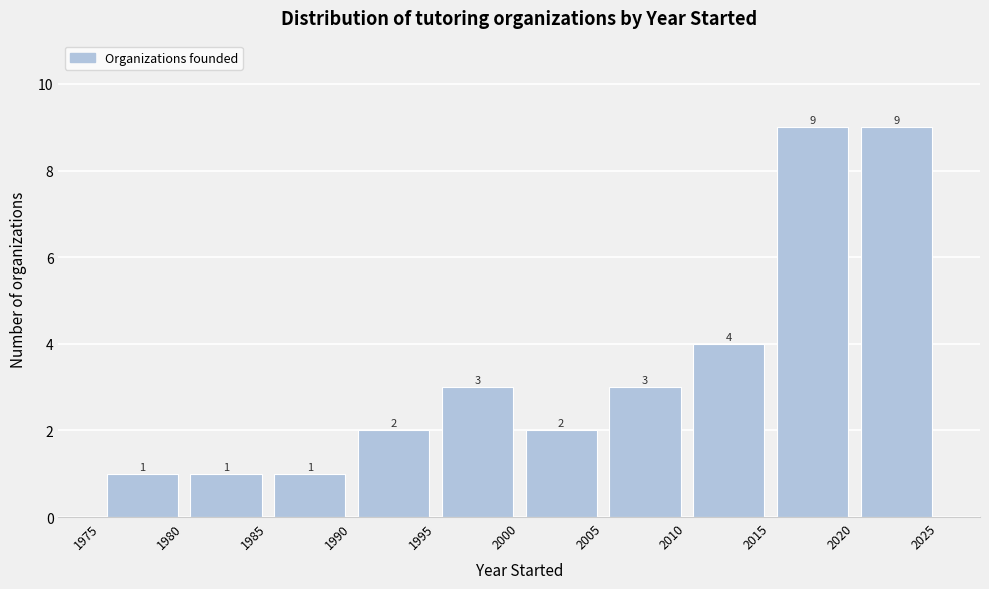

How tall is the bar that spans 1985 to 1990 on the x-axis?

1